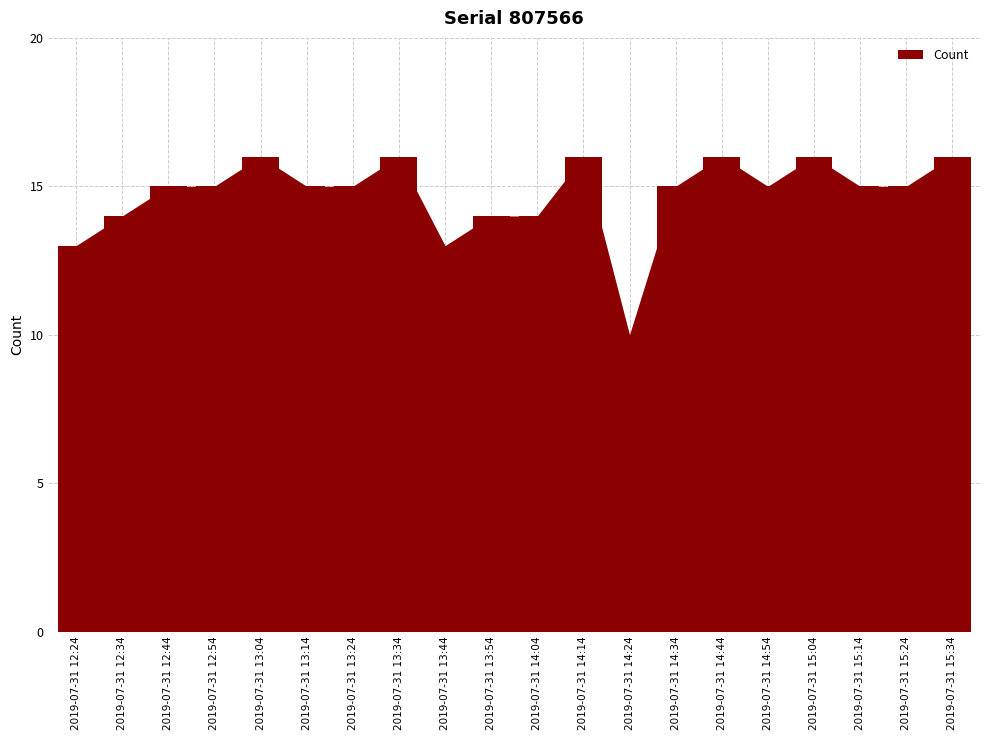

The value at 2019-07-31 14:14 is 6. True or false?

False